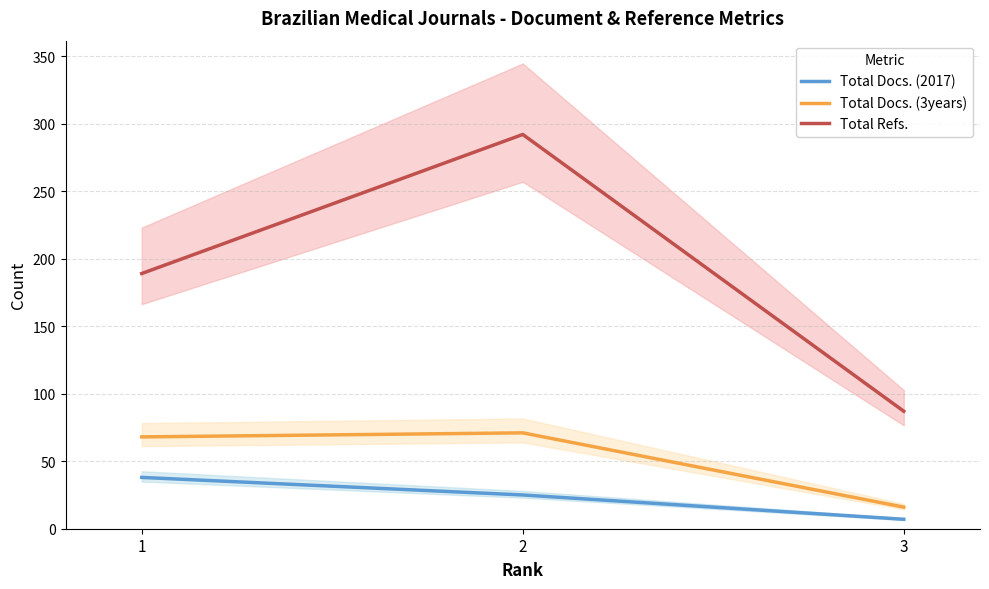

What is the total value across all series at 1?

295